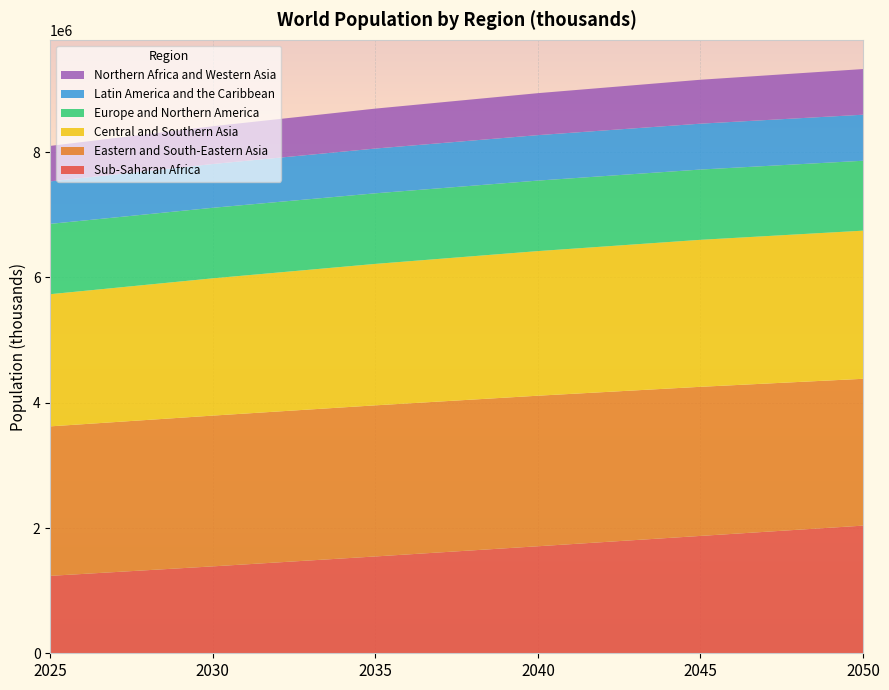

Reading left to right, what are all the values shown in this chart?

Sub-Saharan Africa: 1236377.5	1387719.1	1546029.9	1708856.3	1873925.5	2038259.0
Eastern and South-Eastern Asia: 2386571.6	2407122.0	2412705.7	2403678.4	2380673.4	2344268.3
Central and Southern Asia: 2110286.9	2191817.9	2258223.3	2308844.7	2346813.4	2365203.0
Europe and Northern America: 1122931.7	1126194.5	1127180.4	1125749.0	1122103.4	1116105.5
Latin America and the Caribbean: 678654.5	699081.1	714822.4	725831.7	732606.7	735194.3
Northern Africa and Western Asia: 566260.2	603074.3	637469.6	670236.4	701098.9	728942.7